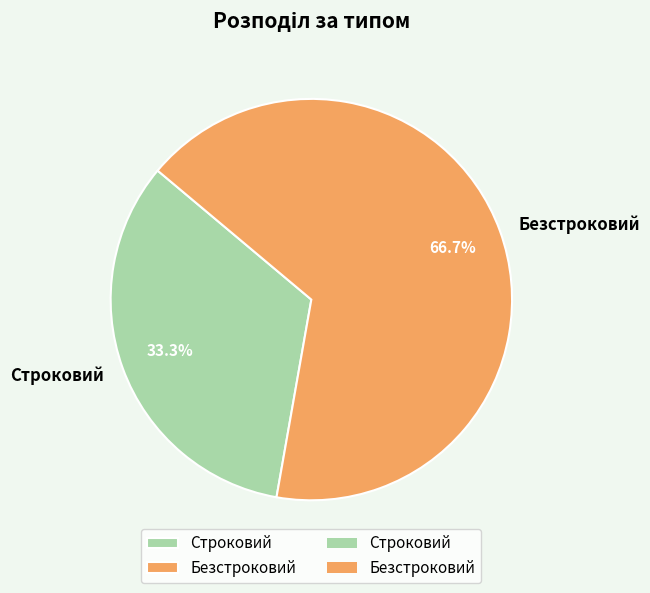

Count the number of slices in the pie.

2